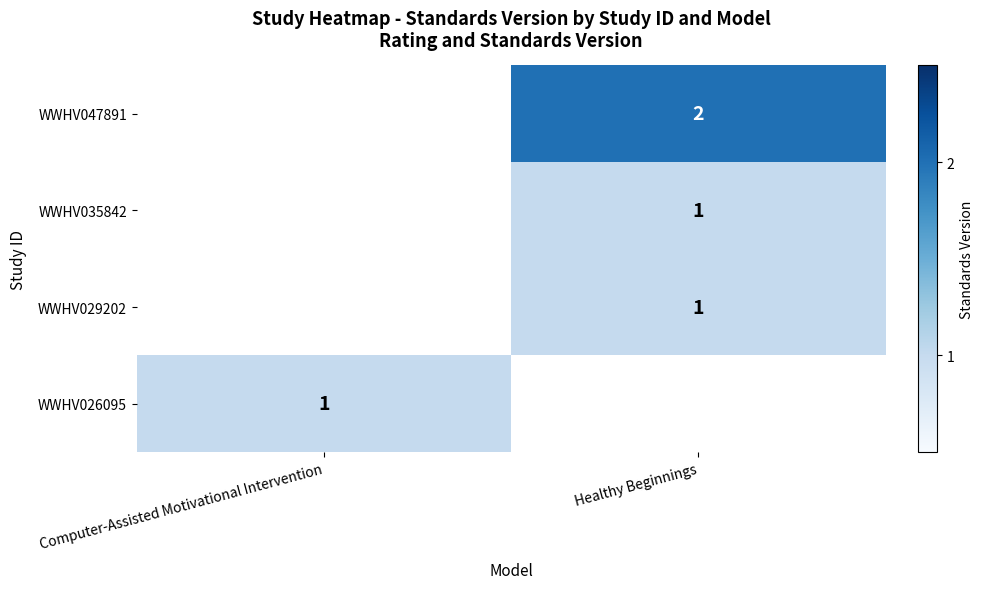

The value of WWHV047891 at Healthy Beginnings is 1. True or false?

False